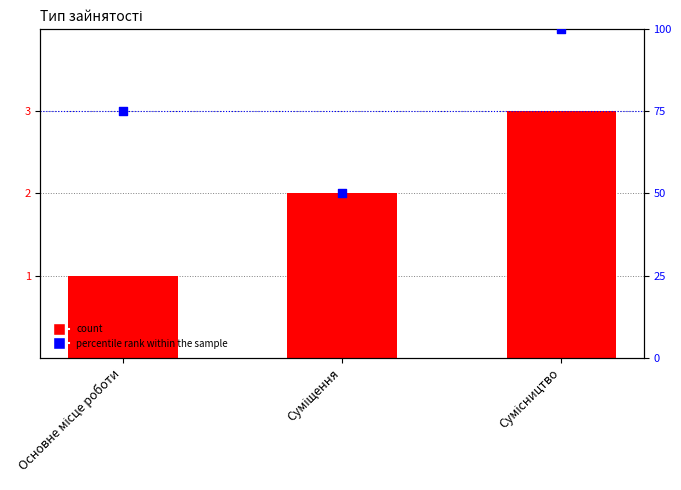

Which series has the largest total across all categories?

percentile rank within the sample